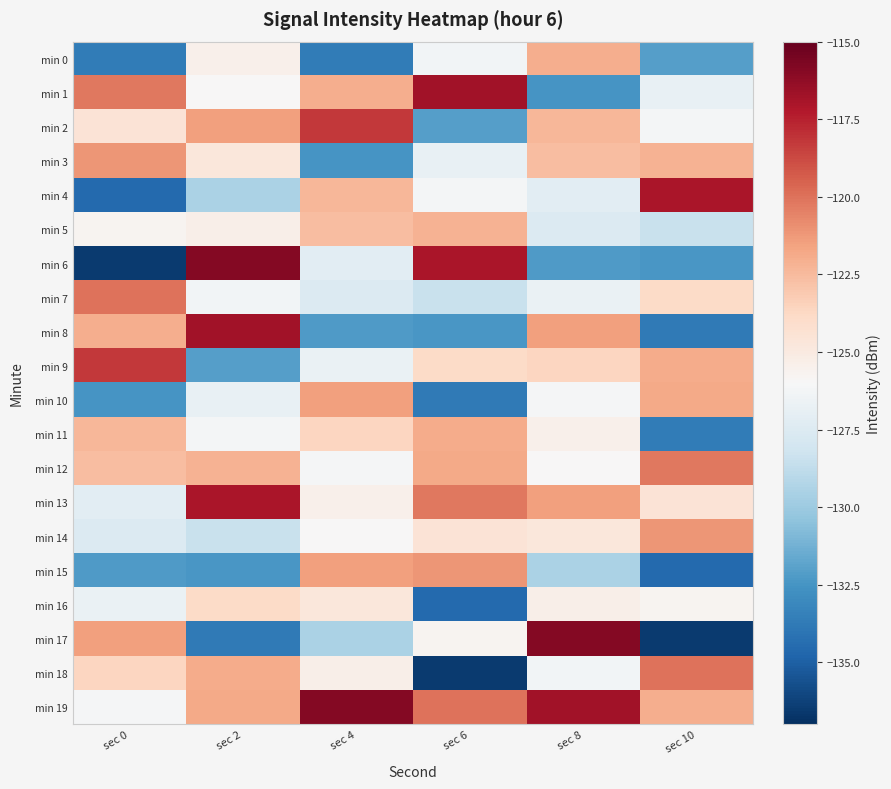

Between sec 2 and sec 6, which is larger?

sec 2